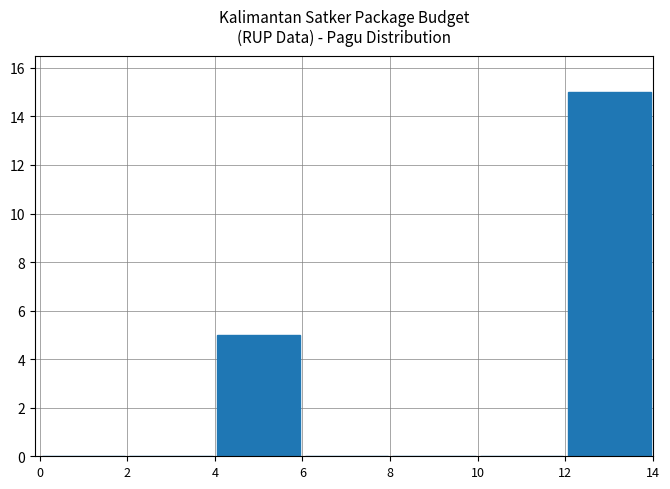

What is the greatest value displayed?

15